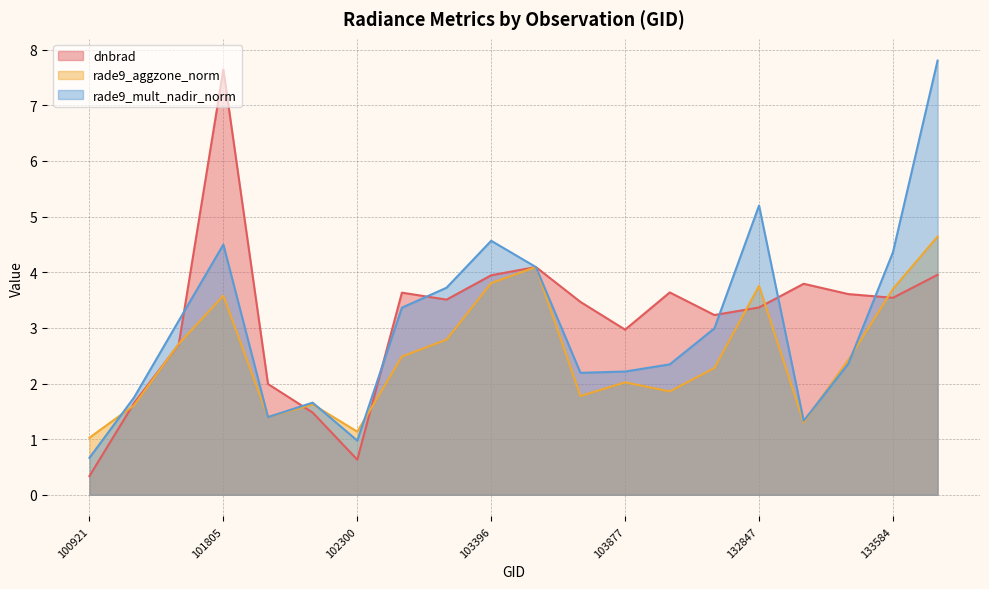

What is the value of the rade9_mult_nadir_norm point at the 9th from the left?

3.7